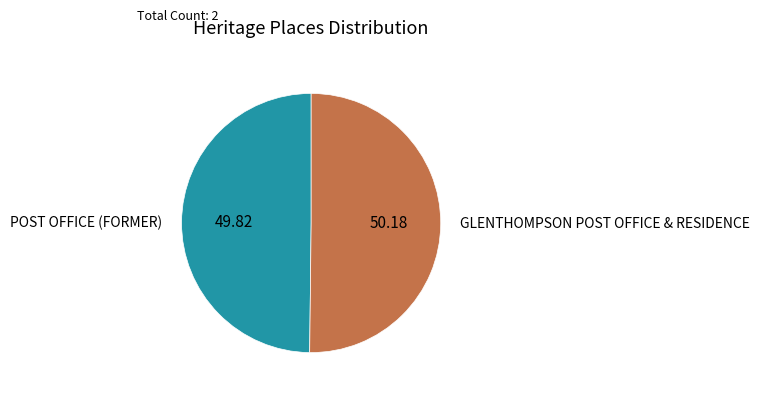

Count the number of slices in the pie.

2